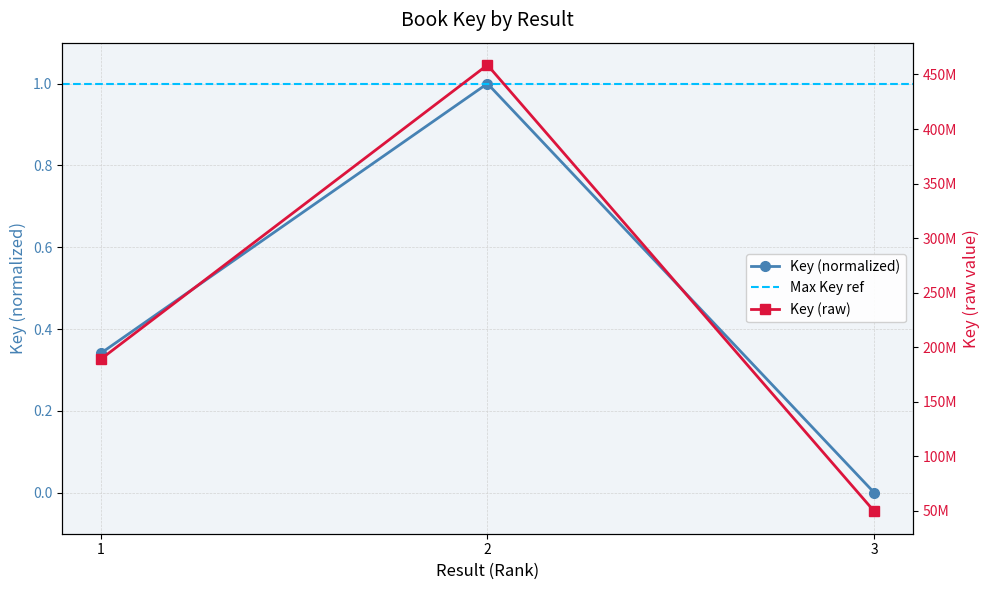

What is the sum of all values?

1.3